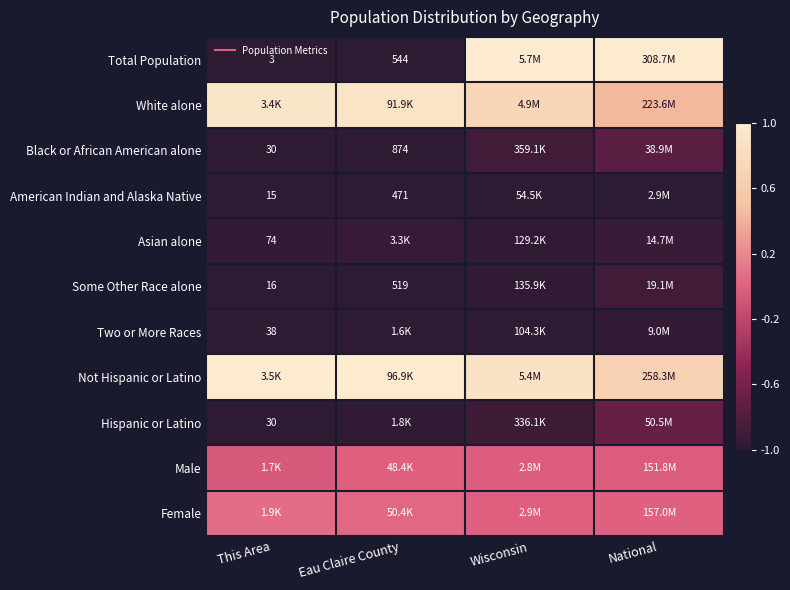

Rank the series at Eau Claire County from lowest to highest value.

American Indian and Alaska Native, Some Other Race alone, Total Population, Black or African American alone, Two or More Races, Hispanic or Latino, Asian alone, Male, Female, White alone, Not Hispanic or Latino